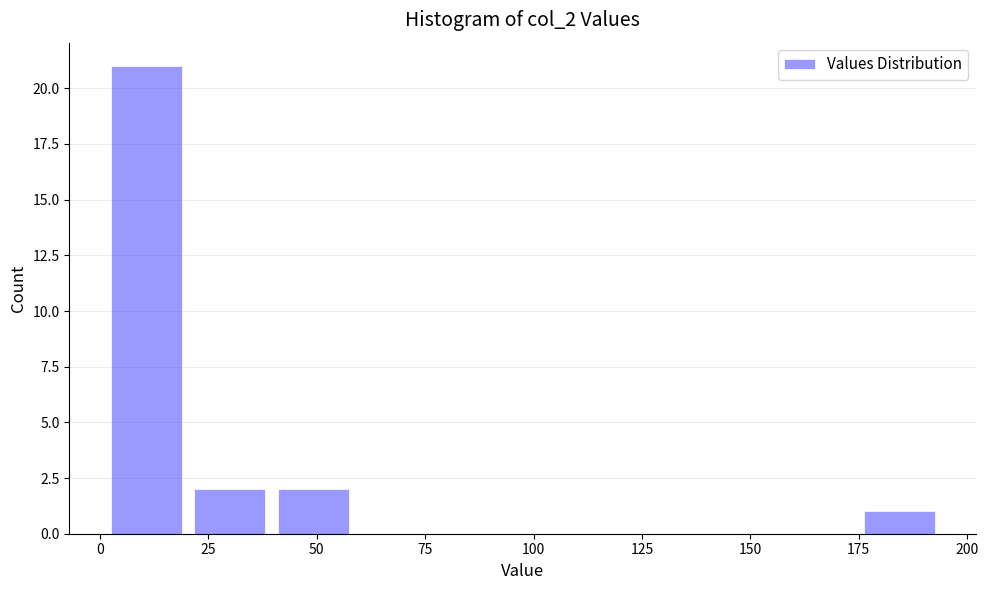

Around what value on the x-axis is the tallest bar? Give the approximate position of its centre, as read against the axis.

10